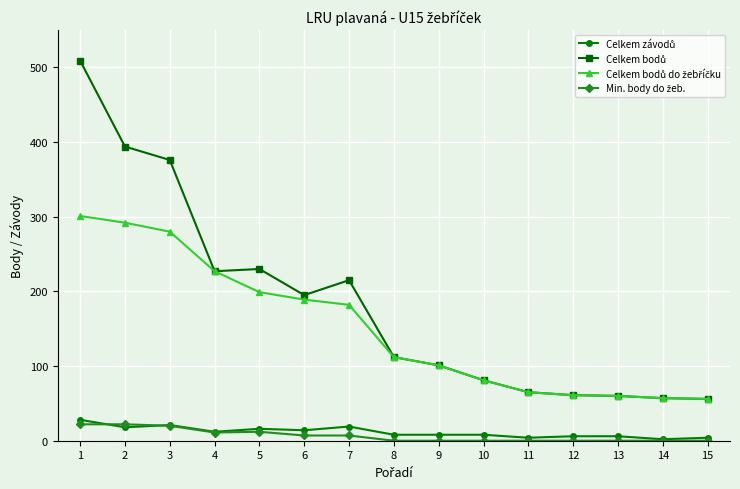

What is the maximum value shown in the chart?

509